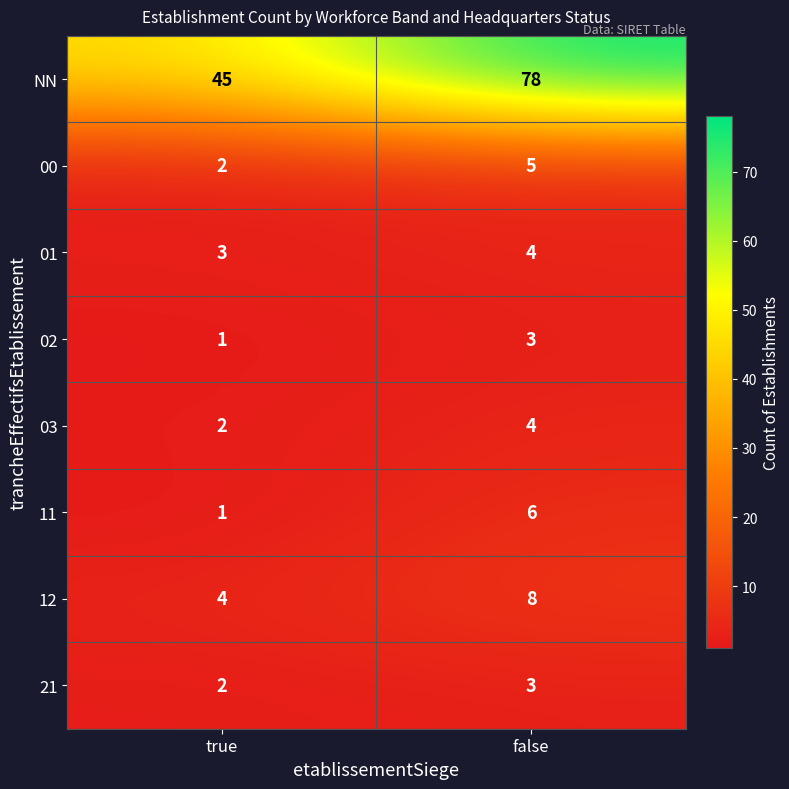

The value of 03 at true is 2. True or false?

True